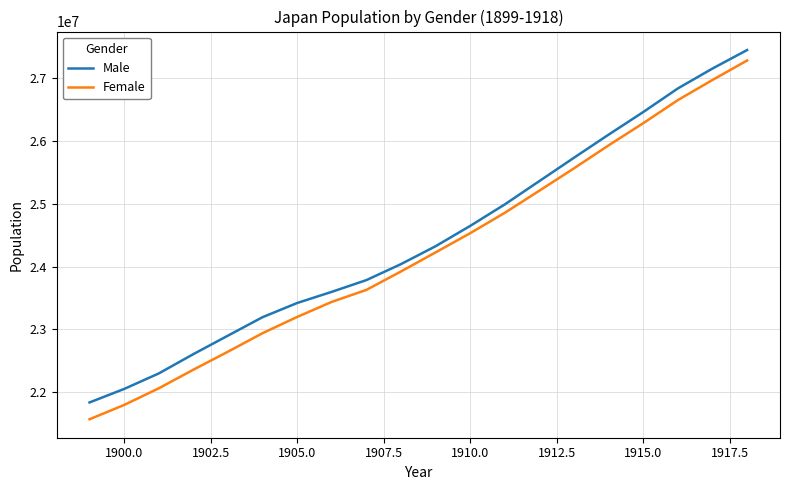

Which series has the largest range (max minus min)?

Female